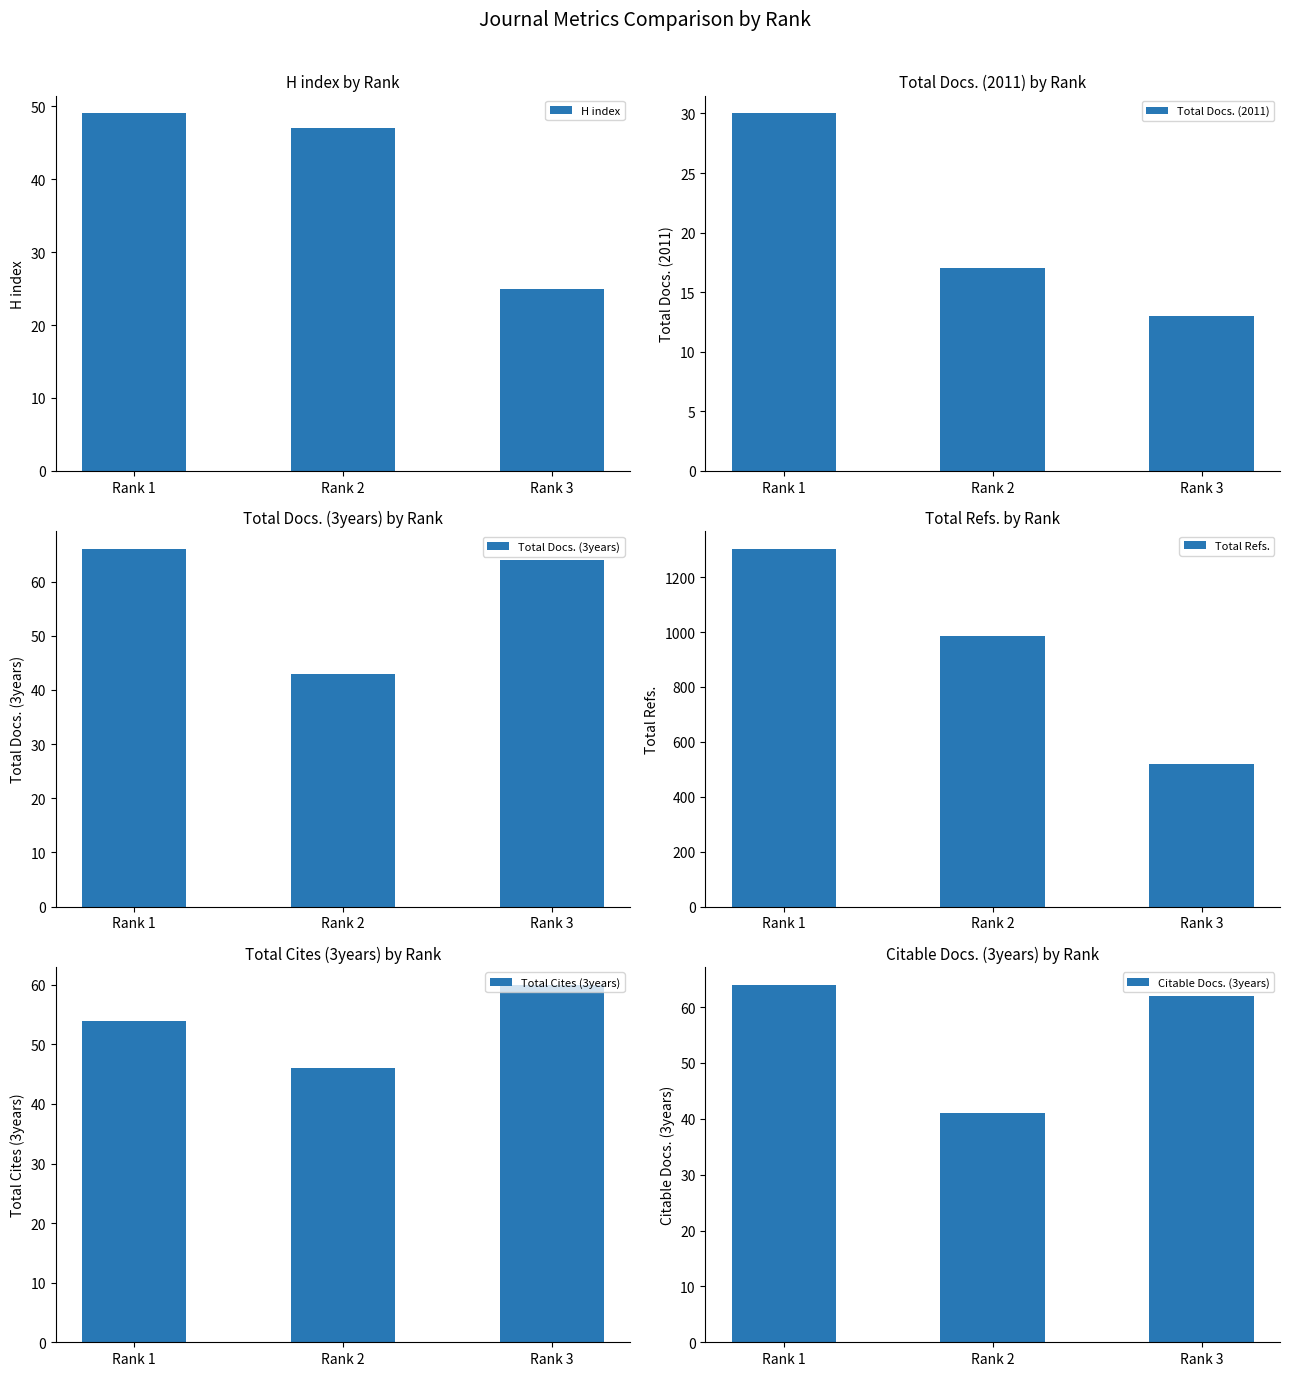

Reading left to right, transcribe all the data shown in this chart.

H index: 49	47	25
Total Docs. (2011): 30	17	13
Total Docs. (3years): 66	43	64
Total Refs.: 1302	984	521
Total Cites (3years): 54	46	60
Citable Docs. (3years): 64	41	62